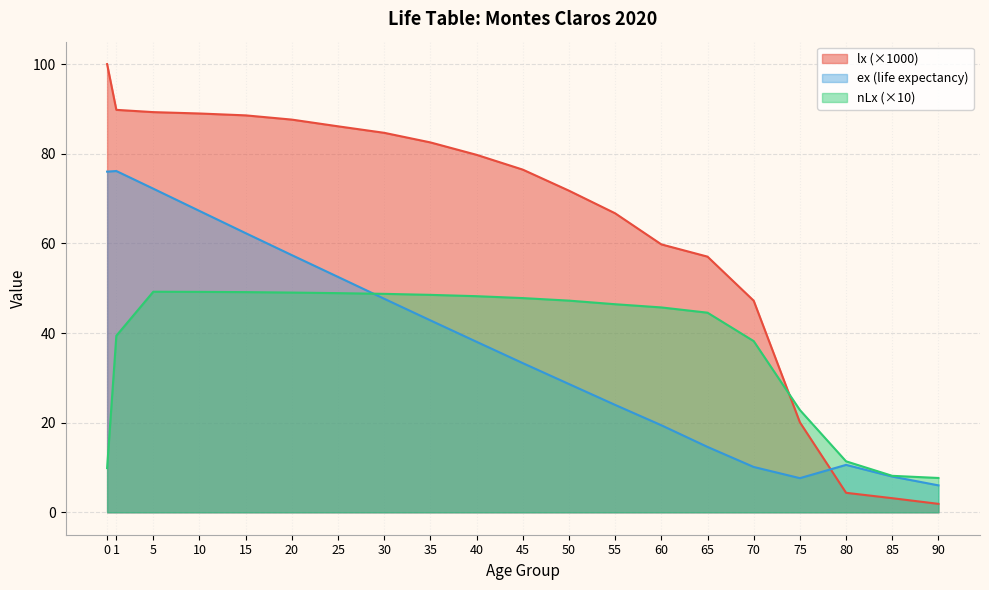

True or false: nLx and ex cross at least once.

True